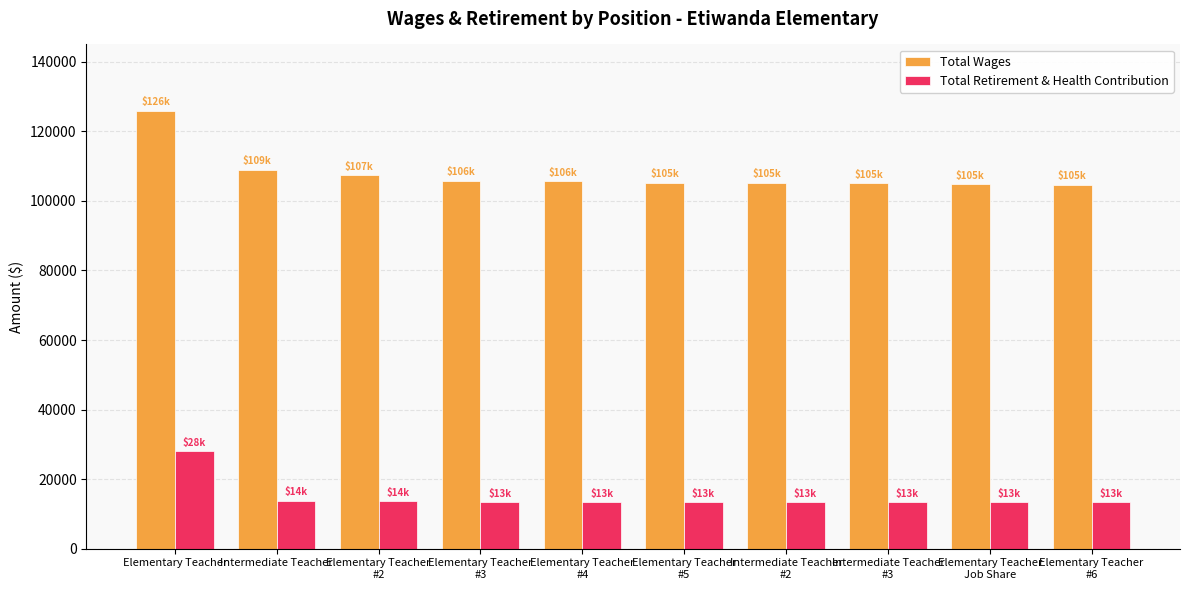

Which series has the widest spread of values?

Total Wages